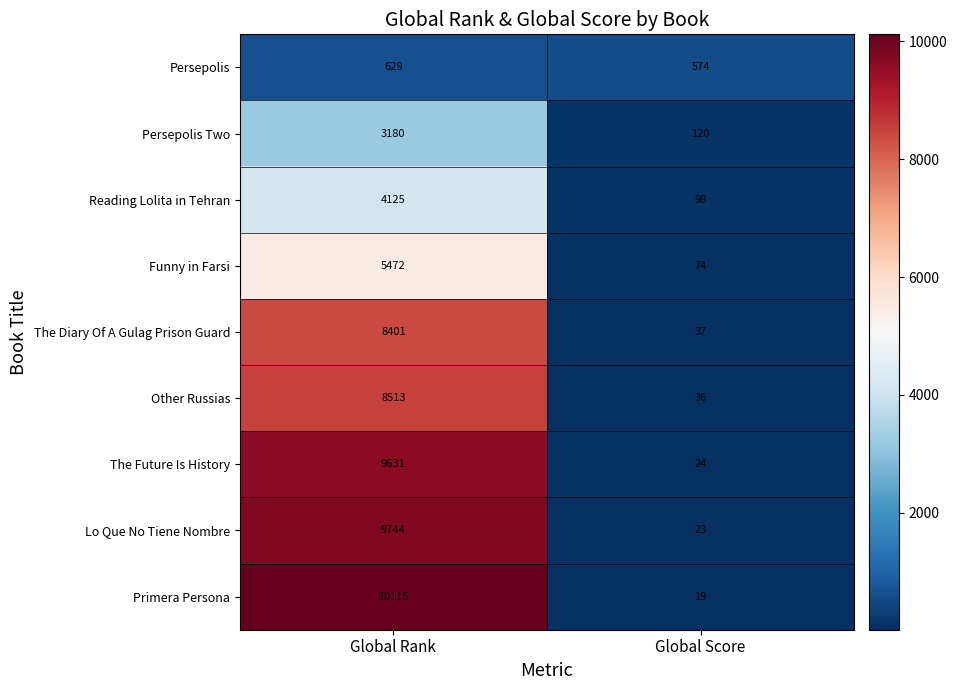

Reading left to right, extract all data points from this chart.

Persepolis: Global Rank=629	Global Score=574
Persepolis Two: Global Rank=3180	Global Score=120
Reading Lolita in Tehran: Global Rank=4125	Global Score=98
Funny in Farsi: Global Rank=5472	Global Score=74
The Diary Of A Gulag Prison Guard: Global Rank=8401	Global Score=37
Other Russias: Global Rank=8513	Global Score=36
The Future Is History: Global Rank=9631	Global Score=24
Lo Que No Tiene Nombre: Global Rank=9744	Global Score=23
Primera Persona: Global Rank=10115	Global Score=19